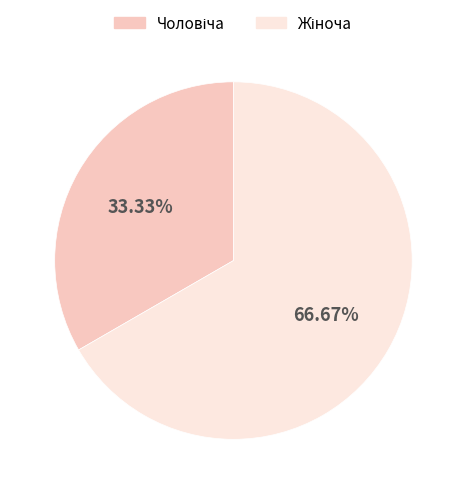

To the nearest percent, what is the difference between the largest and smallest slice percentages?

33%